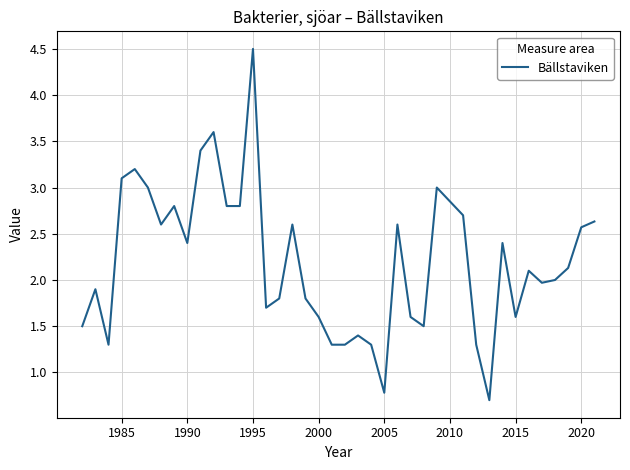

What is the minimum value shown in the chart?

0.7